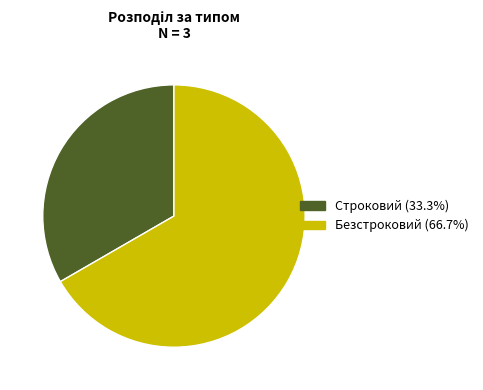

Approximately how many times larger is the value at Безстроковий compared to Строковий?

2.0